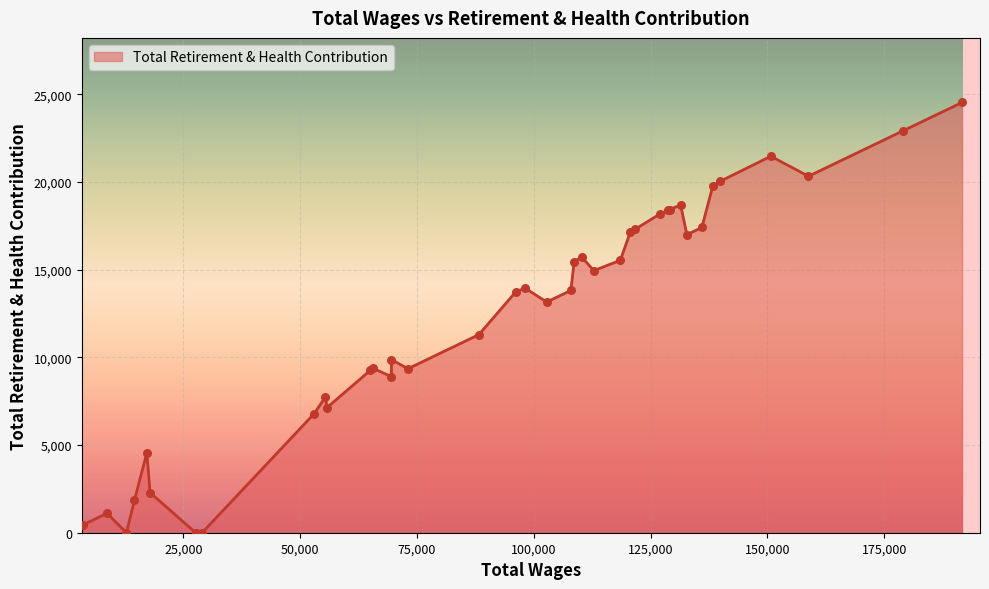

What is the greatest value displayed?

24533